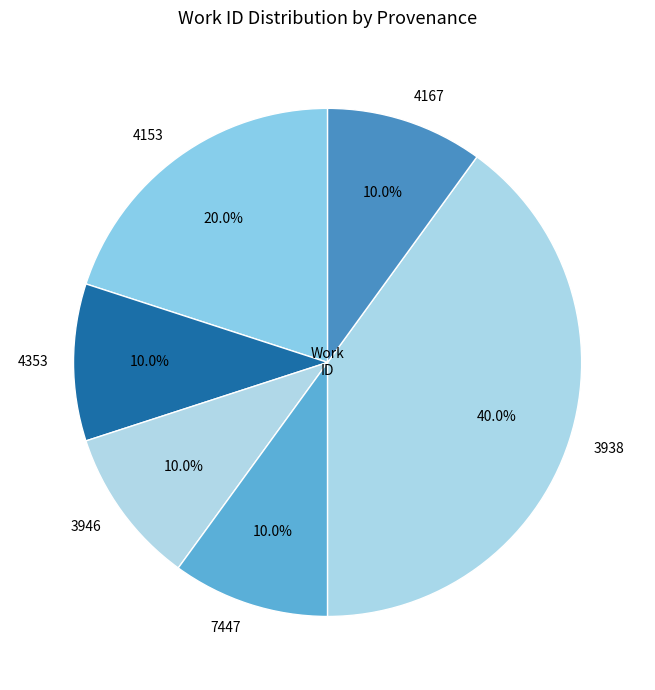

Approximately how many times larger is the value at 7447 compared to 4353?

1.0